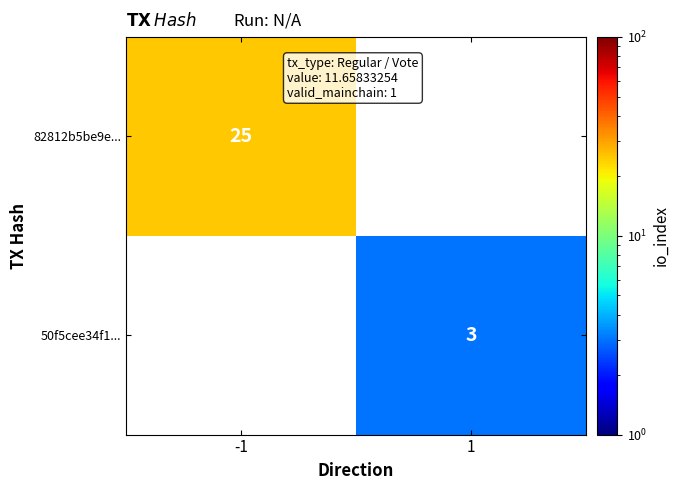

True or false: 50f5cee34f1... has a value of 2 at 1.

False